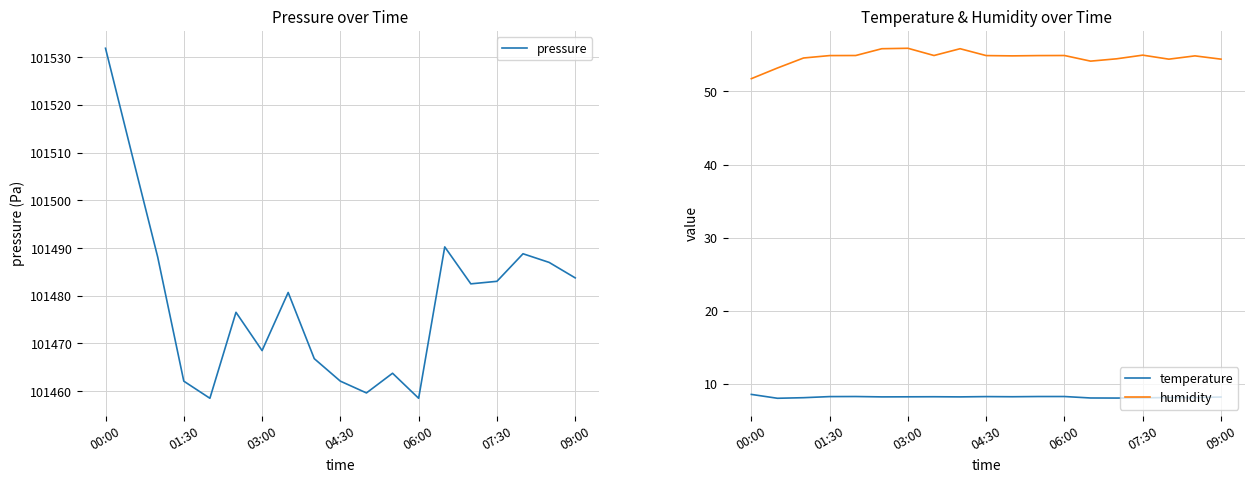

Between 10 and 16, which series saw the biggest shift?

pressure